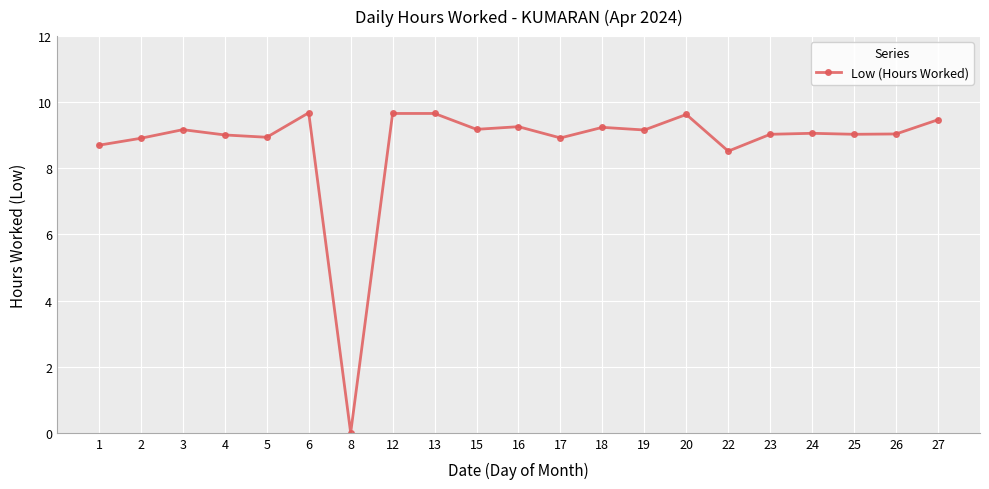

At which label does the data first exceed 9?

3